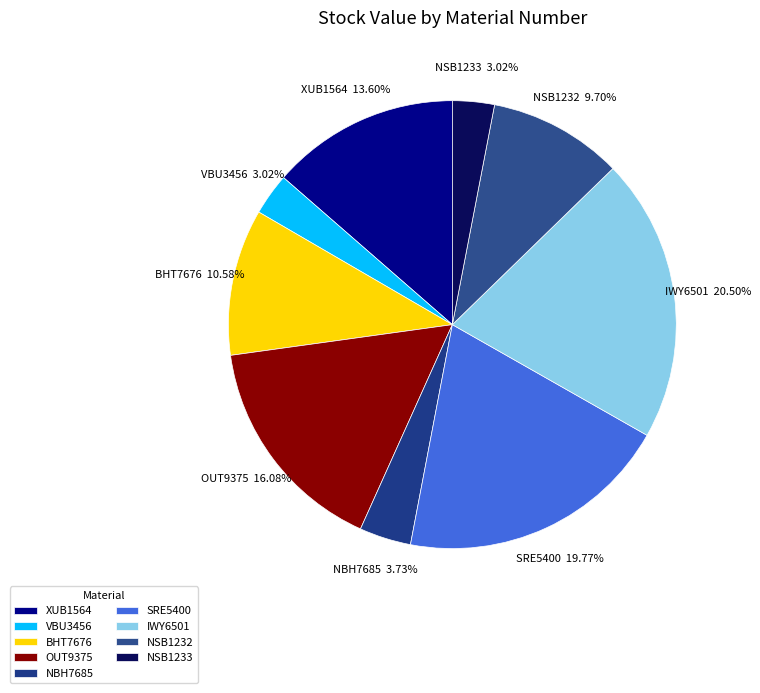

Is there any slice that represents more than half of the pie?

No